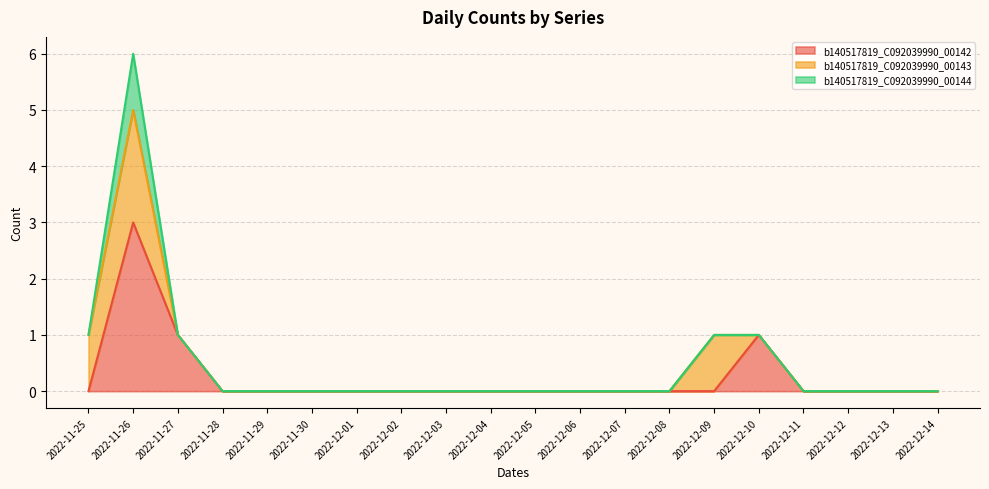

What is the label of the 4th point from the left?

2022-11-28